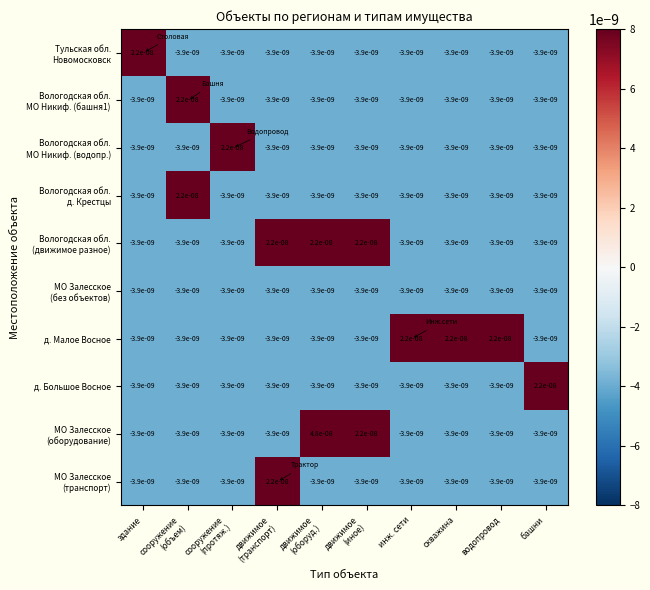

At how many categories does at least one series exceed 0?

10